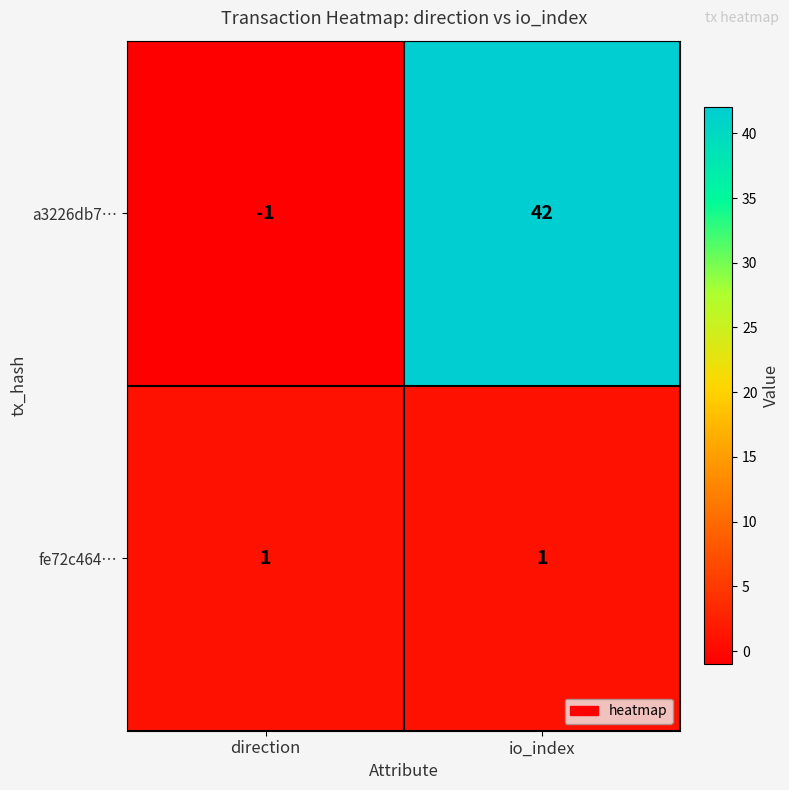

What is the sum of all a3226db7… values?

41